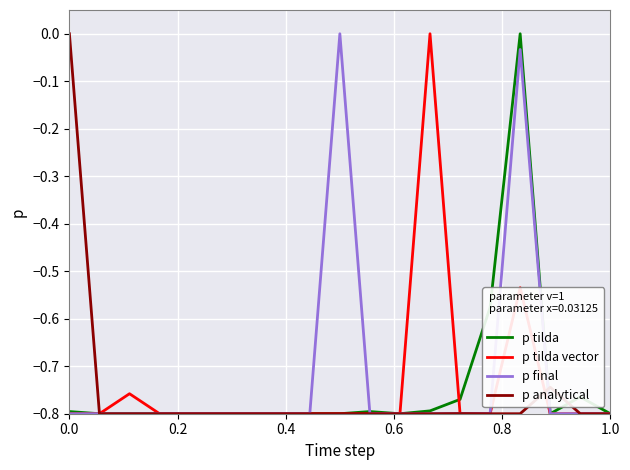

What is the total value across all series at 0.0?

-2.4